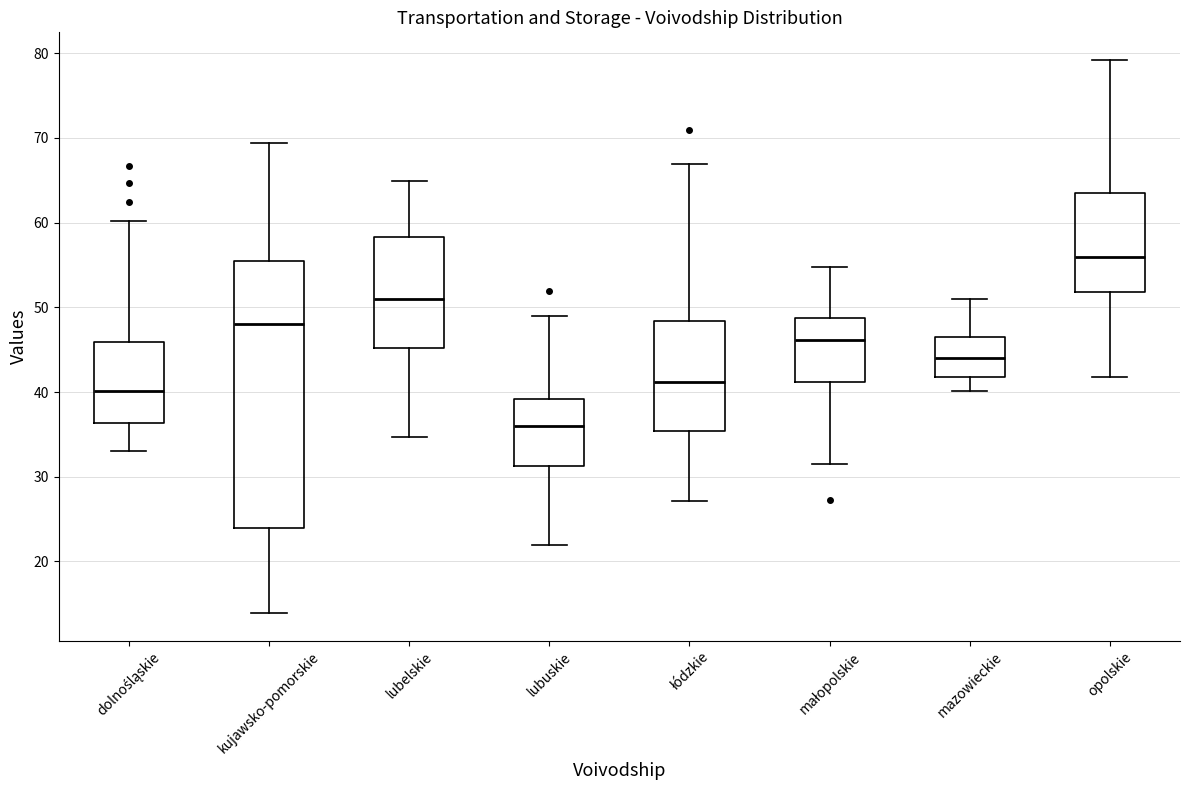

Which box's median line is the lowest?

lubuskie